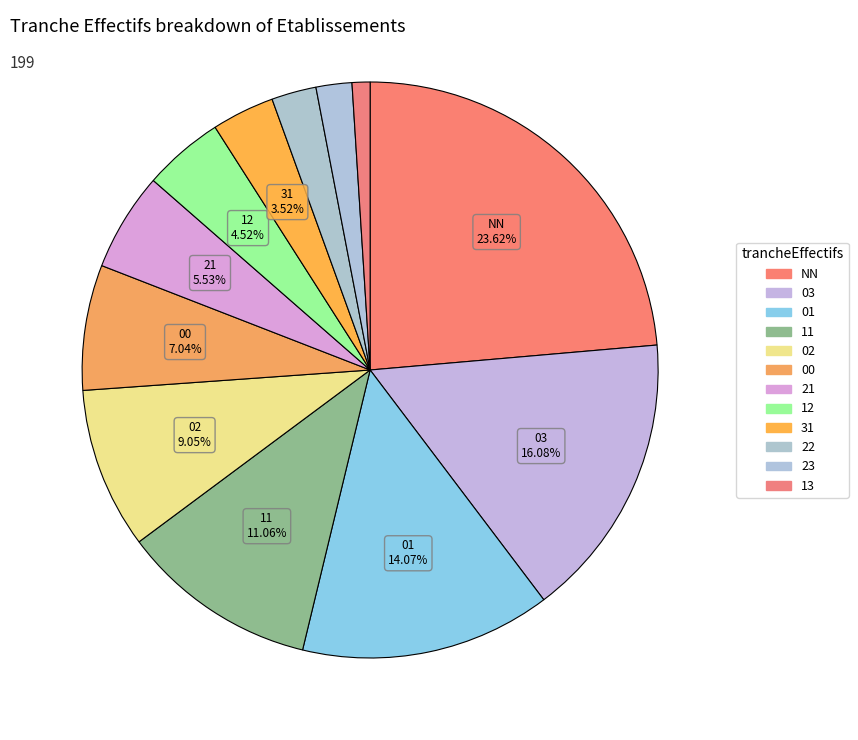

True or false: 13 accounts for 10% of the total.

False